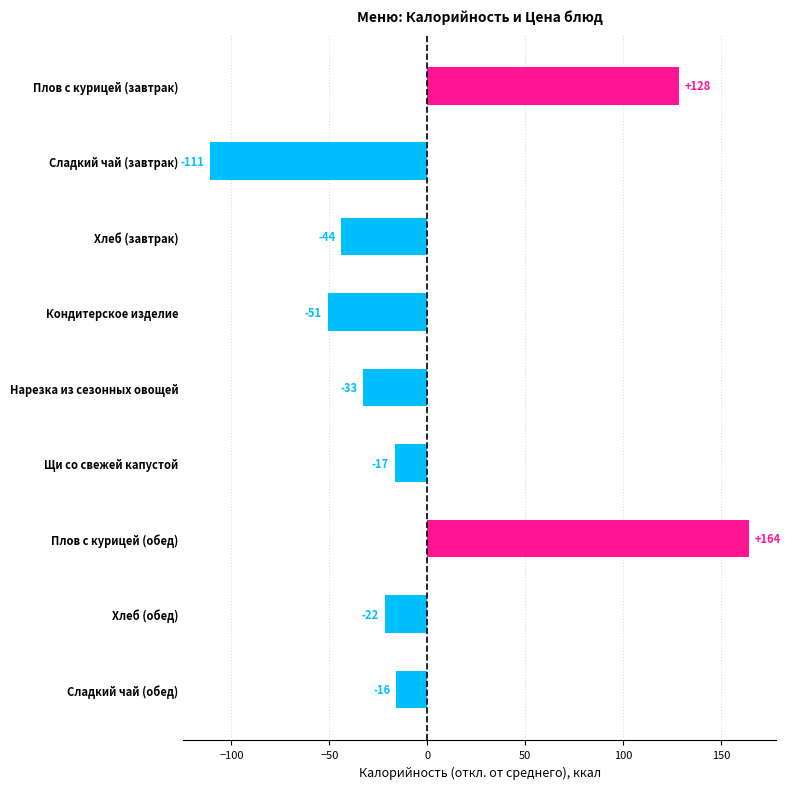

What is the difference between the second highest and minimum values?

239.0